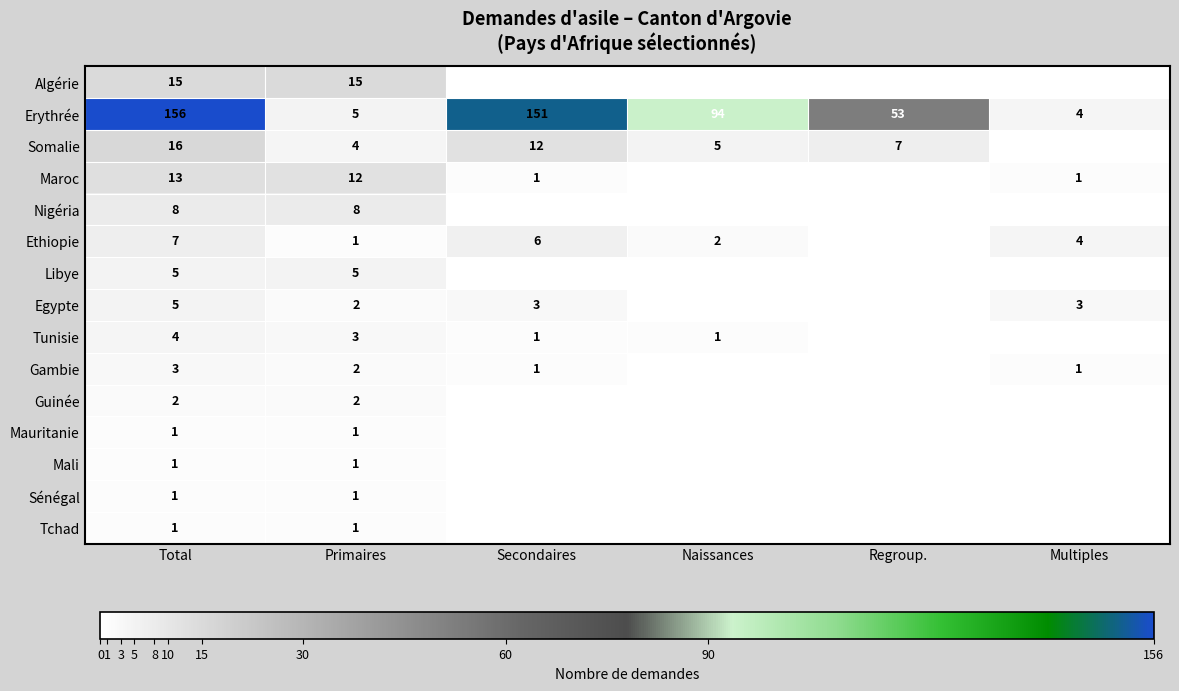

The value of Tunisie at Secondaires is 1. True or false?

True